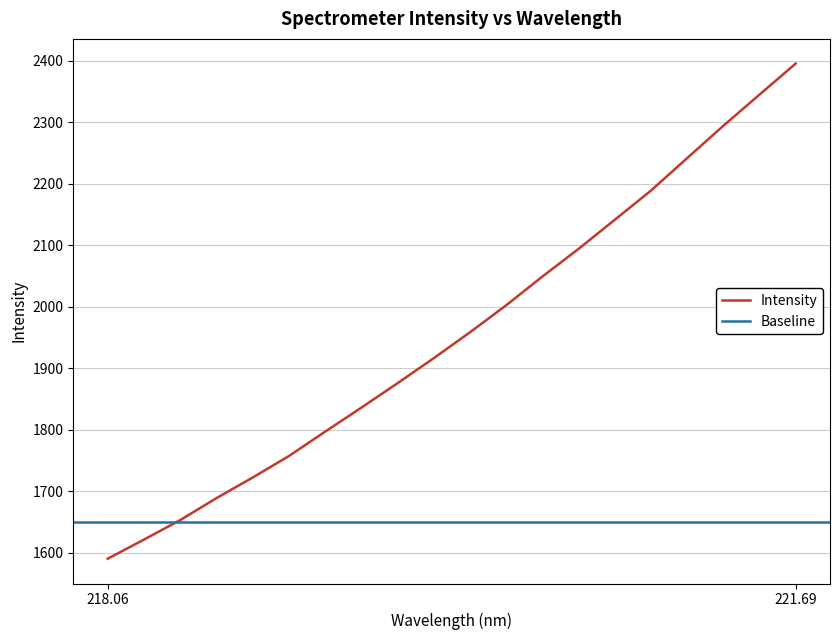

What is the maximum value shown in the chart?

2395.1